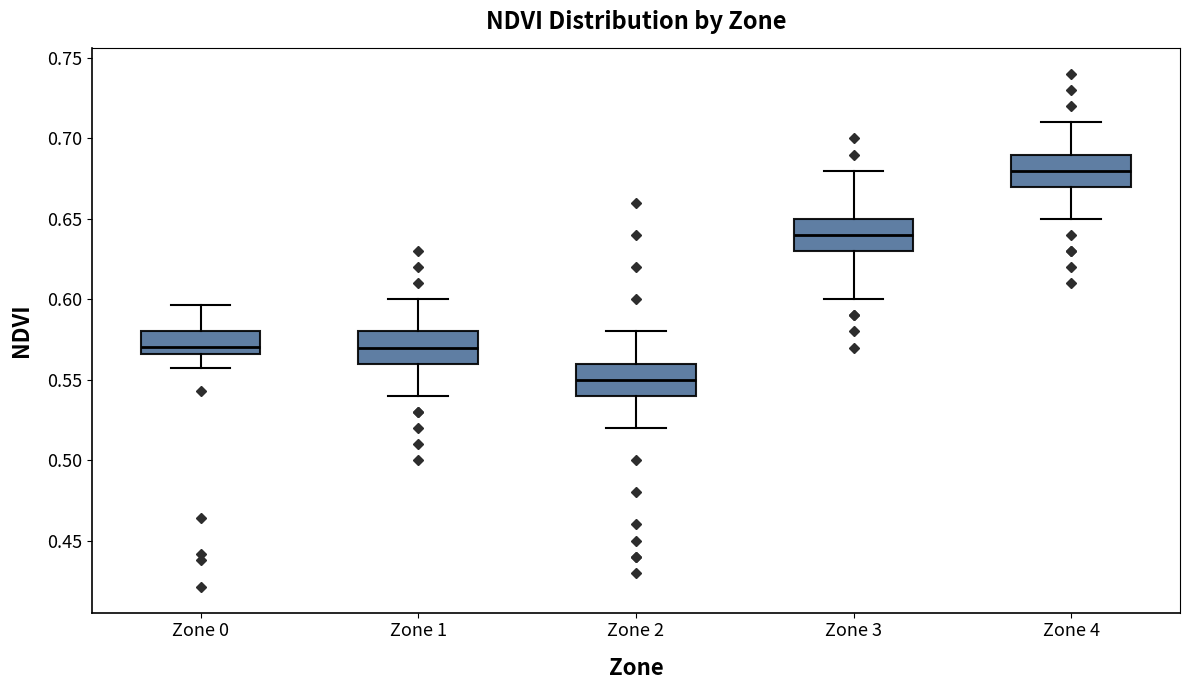

Which box's median line is the lowest?

Zone 2